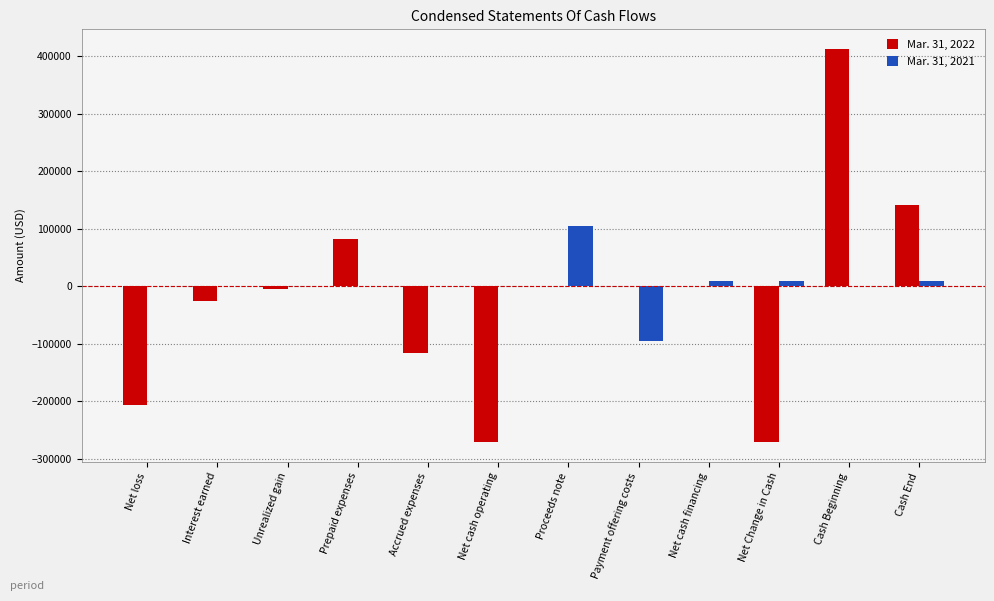

What are all the series names shown in the legend?

Mar. 31, 2022, Mar. 31, 2021